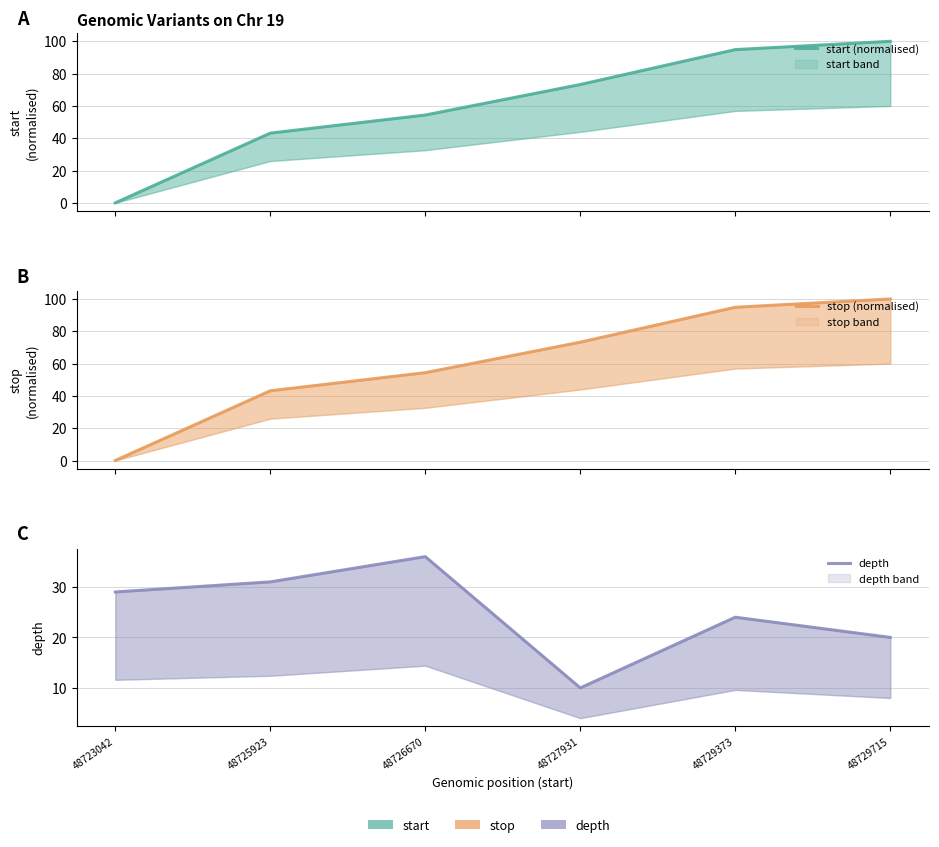

What is the sum of all start (normalised) values?

365.7